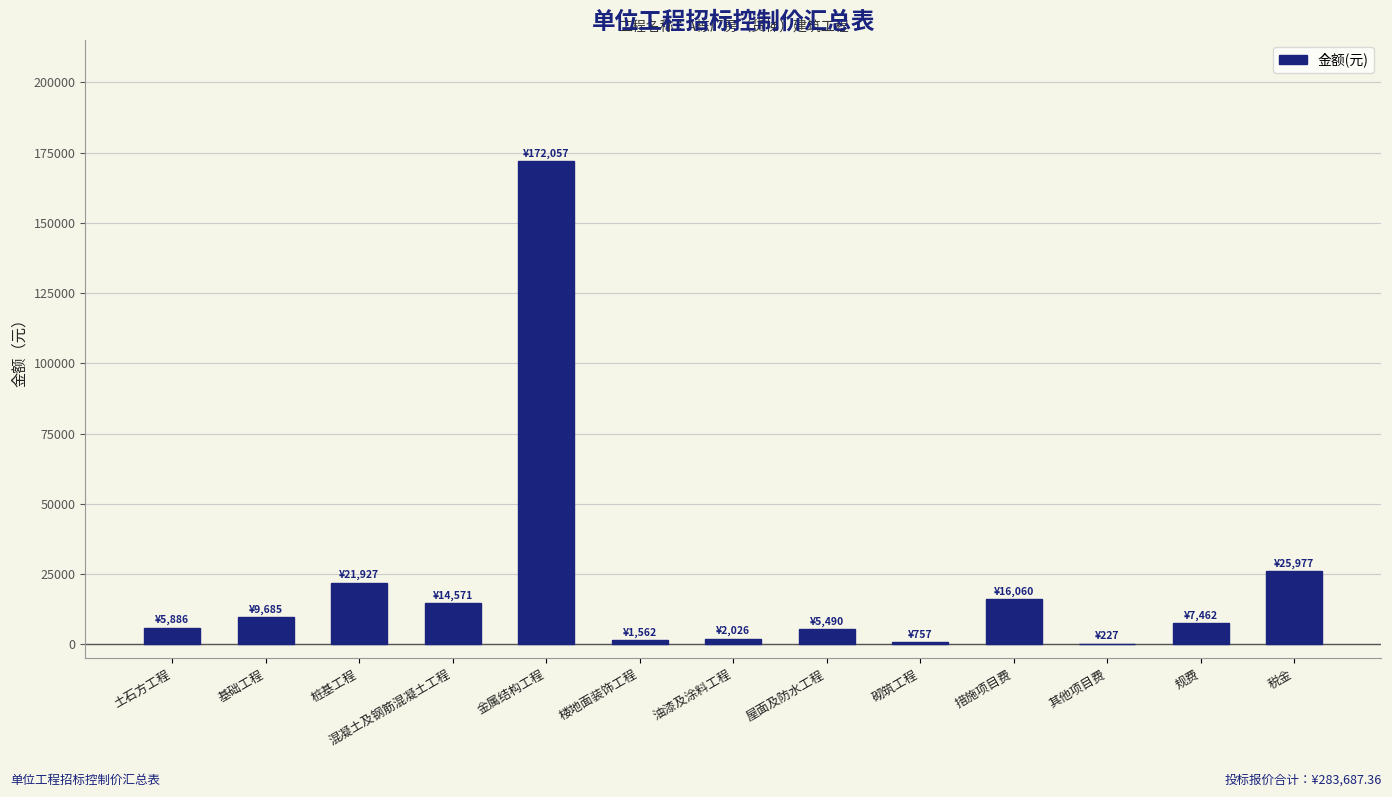

What is the change in value from 混凝土及钢筋混凝土工程 to 油漆及涂料工程?

-12545.3